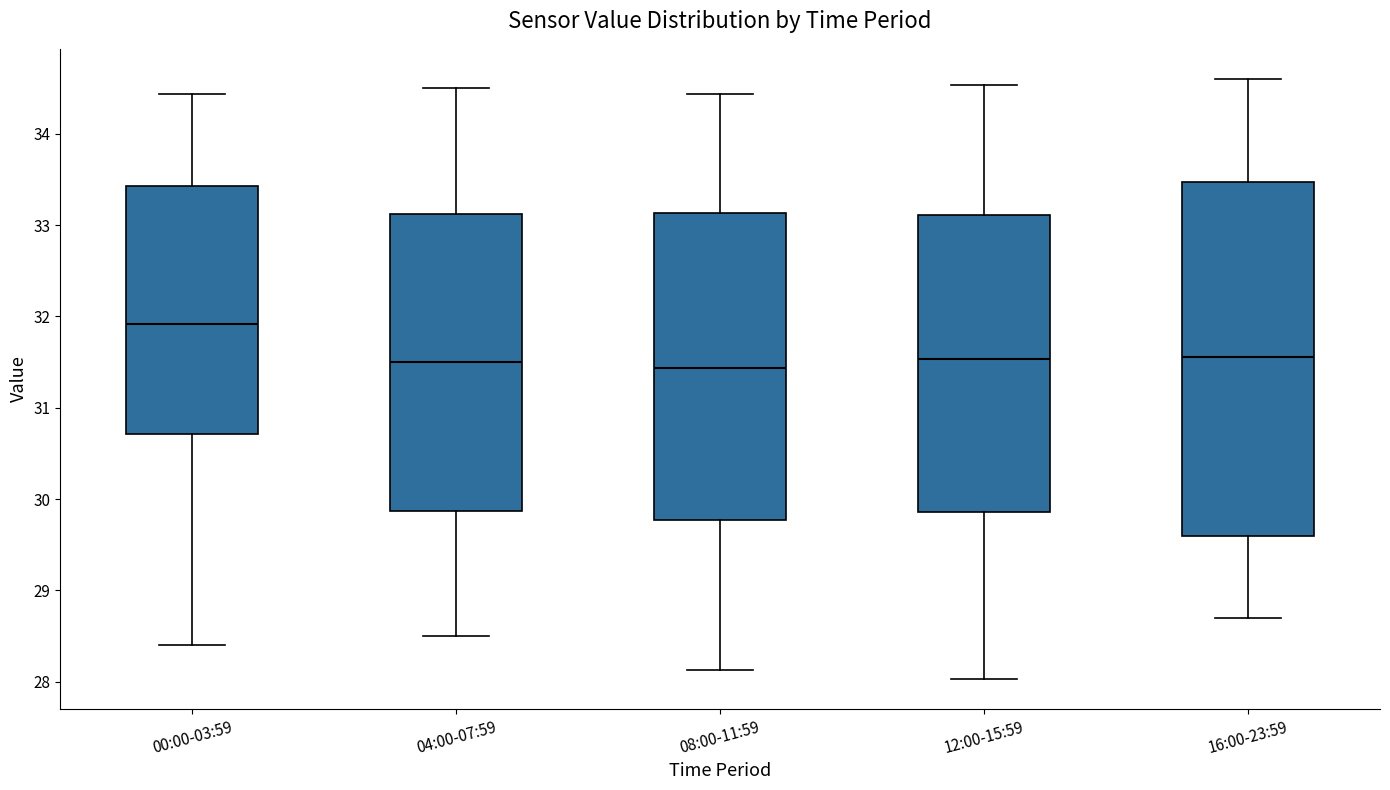

Comparing the boxes themselves (not the whiskers), which one is the tallest?

16:00-23:59